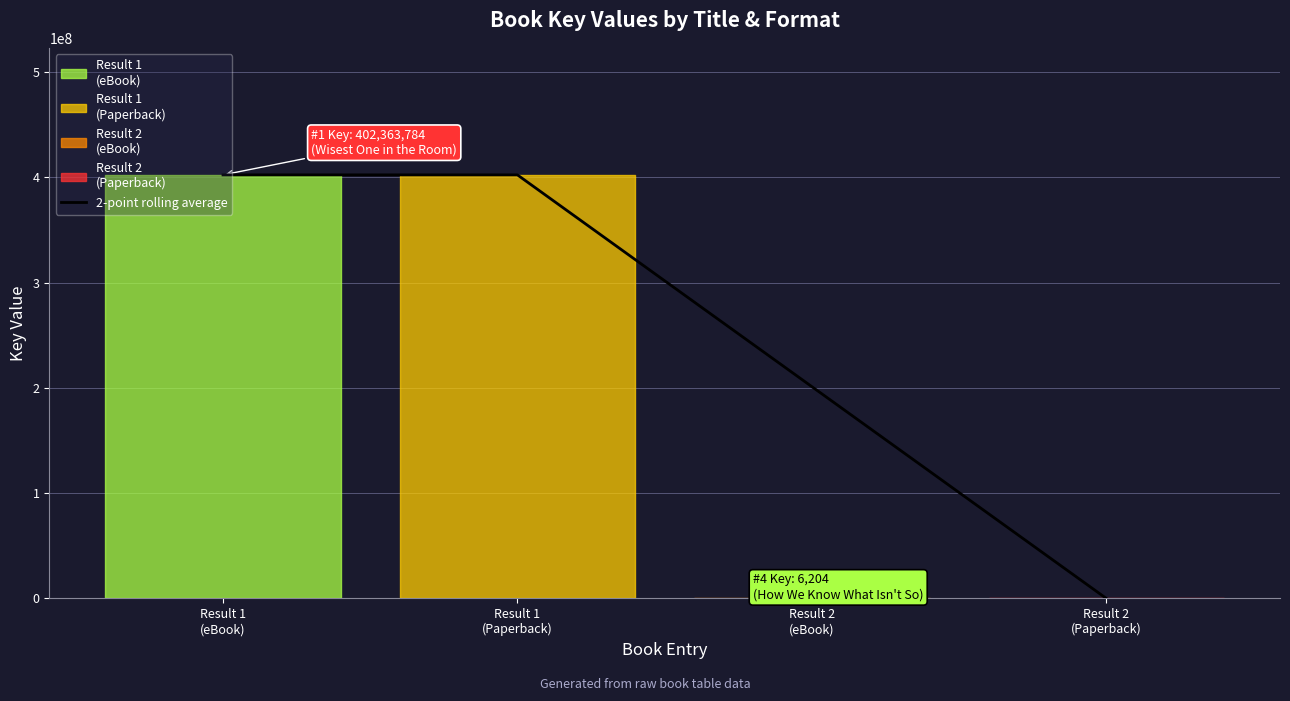

True or false: 2-point rolling average has more than 1 points higher than both neighbors.

False